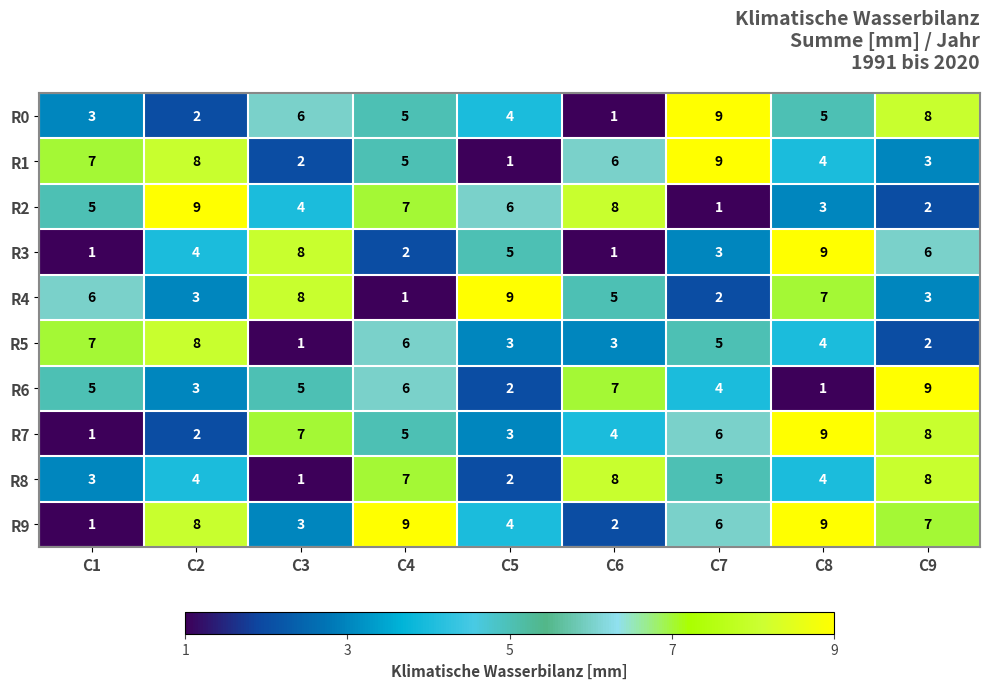

The R2 series shows 3 at C5. True or false?

False